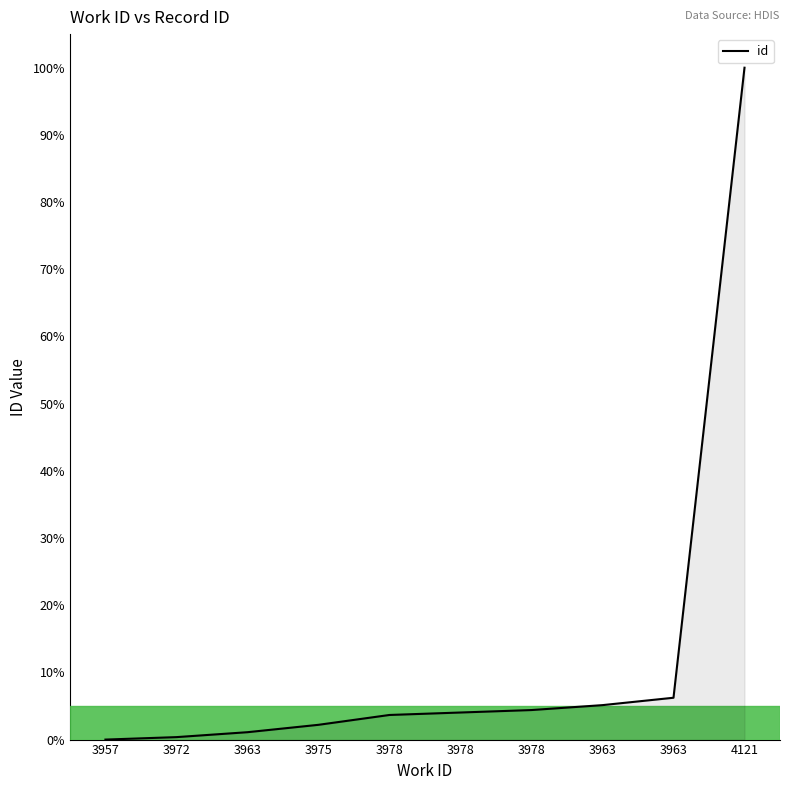

Does the chart display data point markers on the line(s)?

No